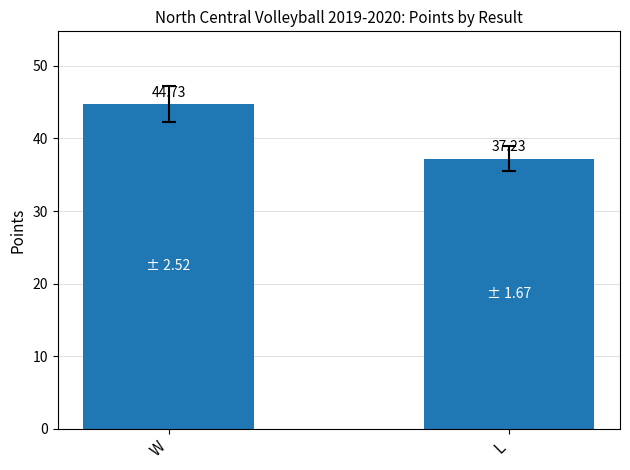

What is the difference between the maximum and minimum values?

7.5